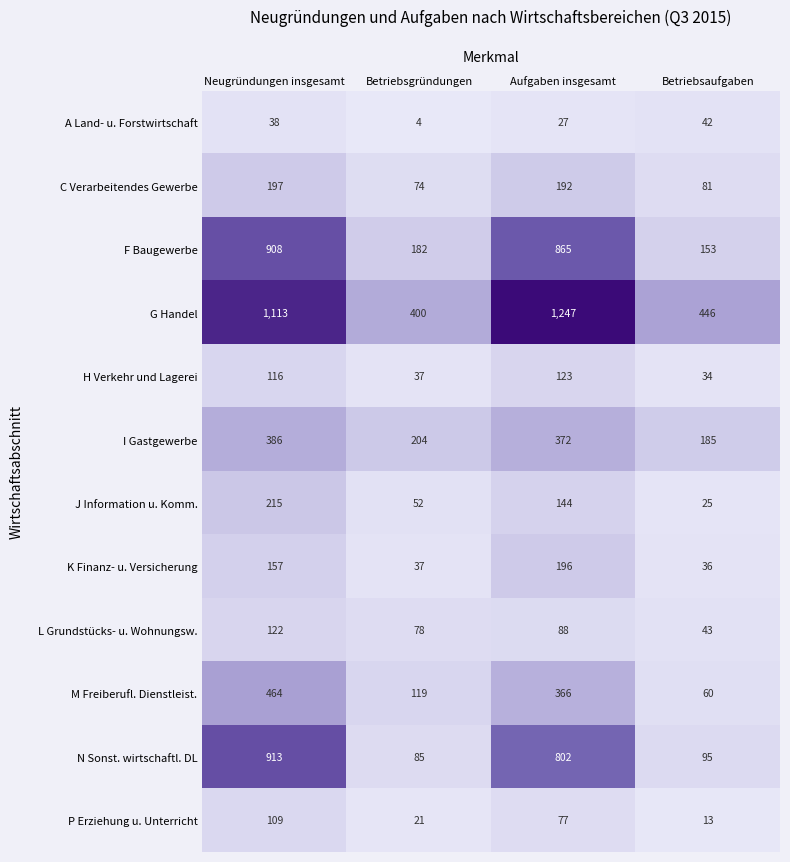

Where is J Information u. Komm. nearest to the value 120?

Aufgaben insgesamt